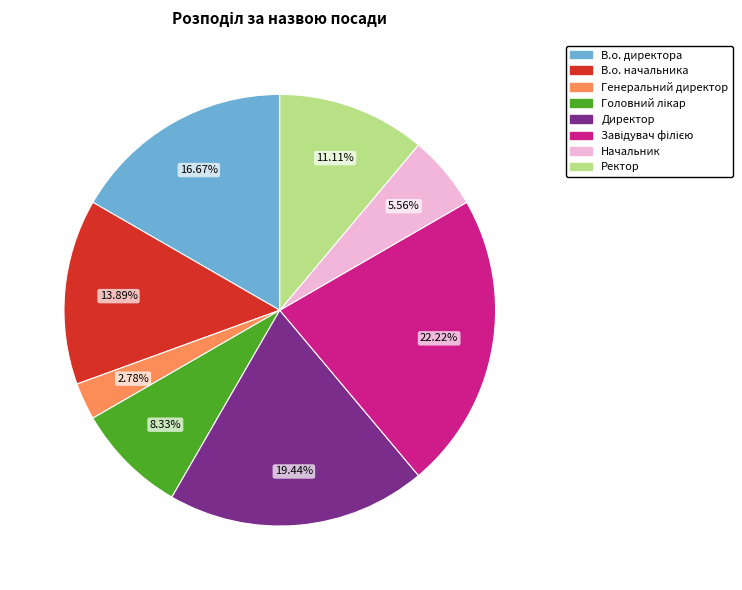

To the nearest percent, what percentage of the pie is Ректор?

11%